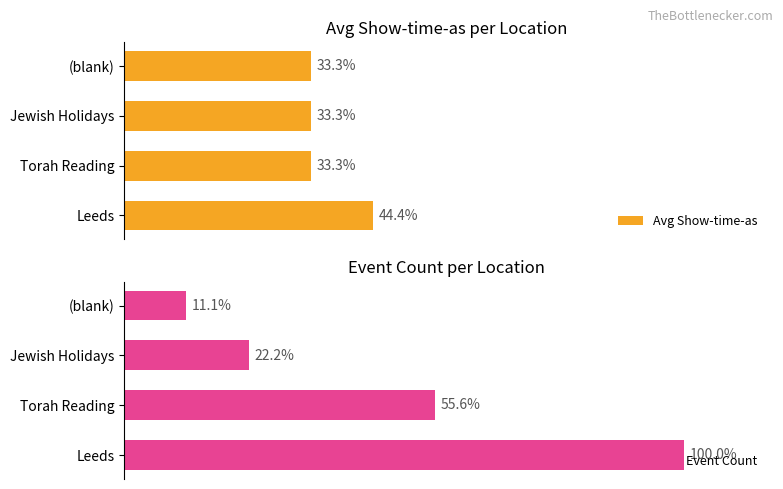

Where is Event Count nearest to the value 55?

Torah Reading